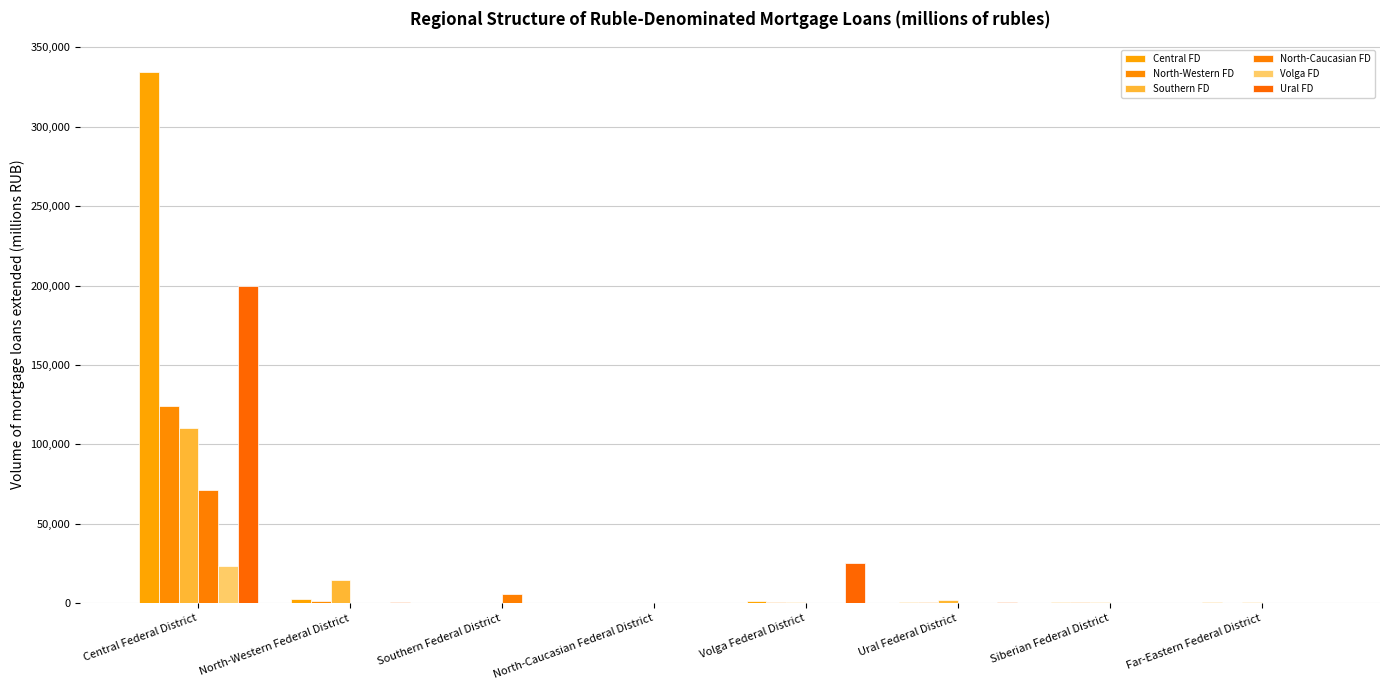

What is the value of the North-Western FD bar at the 2nd from the left?

1167